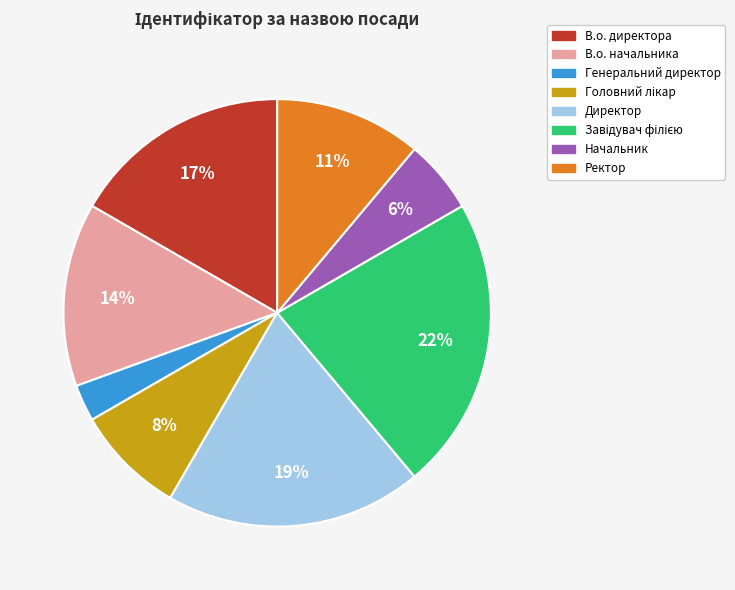

Combined, do В.о. директора and В.о. начальника account for over 50%?

No